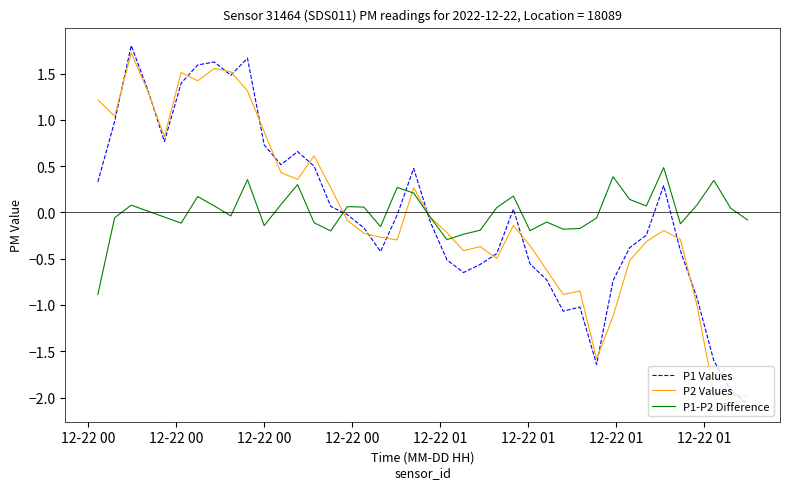

True or false: P1-P2 Difference has more than 1 interior local peaks.

True